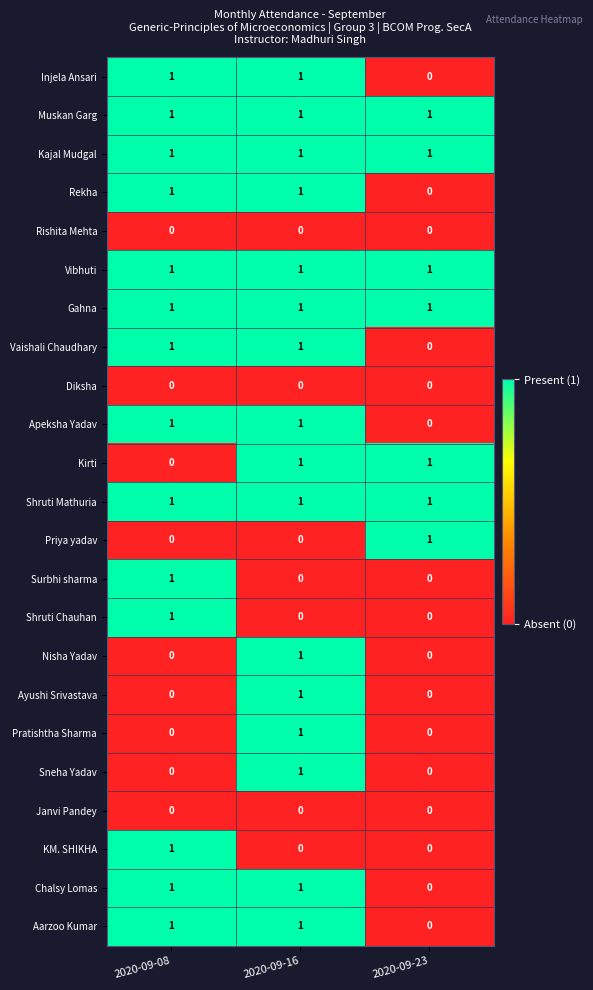

What is the maximum value shown in the chart?

1